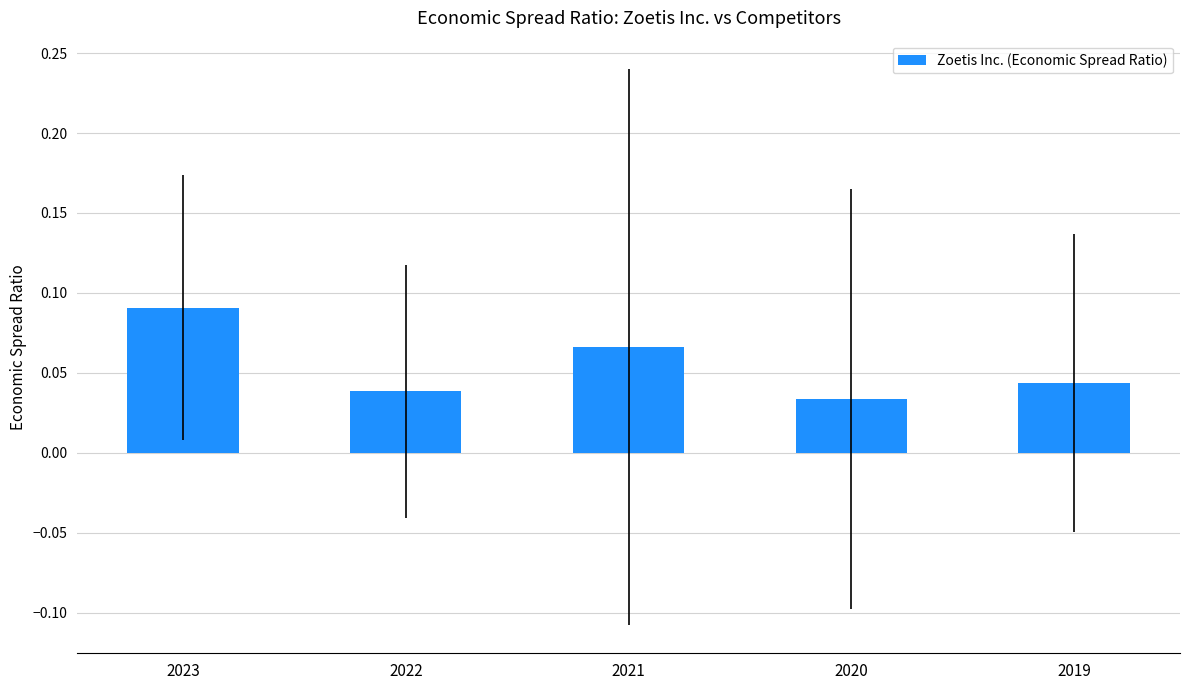

At which label is the value closest to 0?

2020